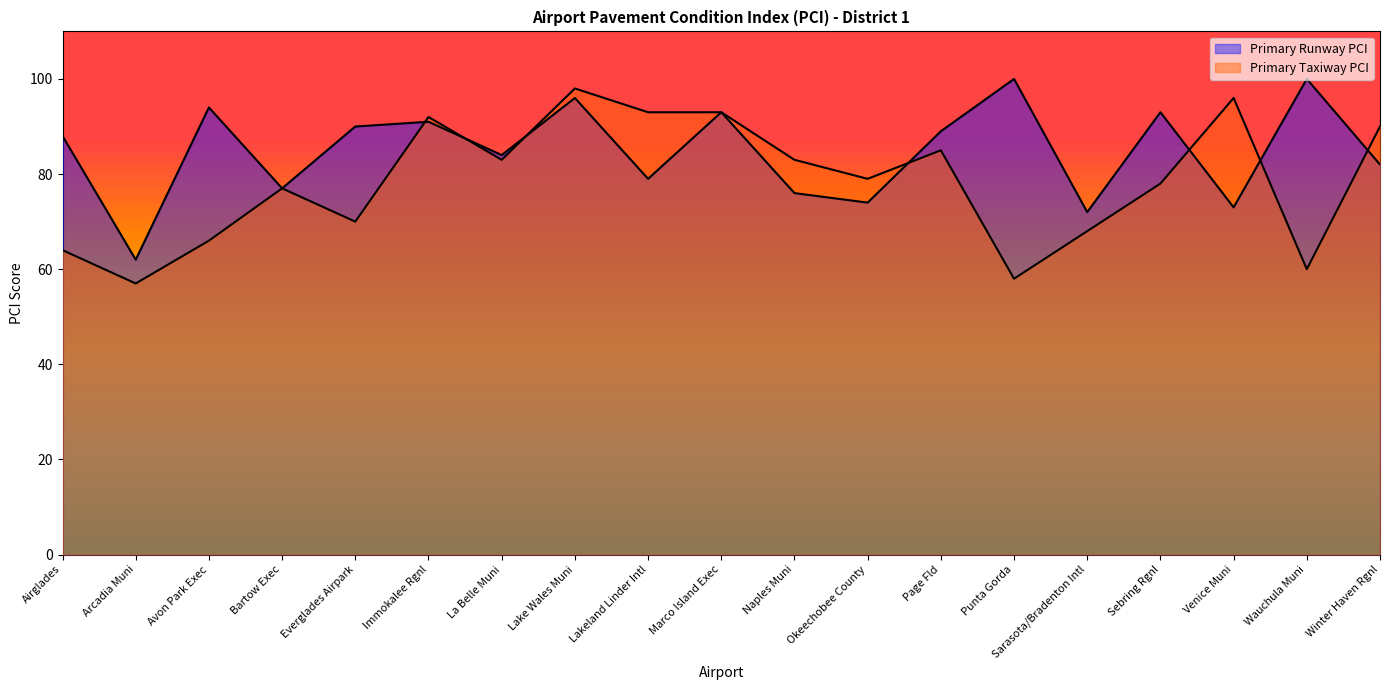

Count the number of data series in this chart.

2